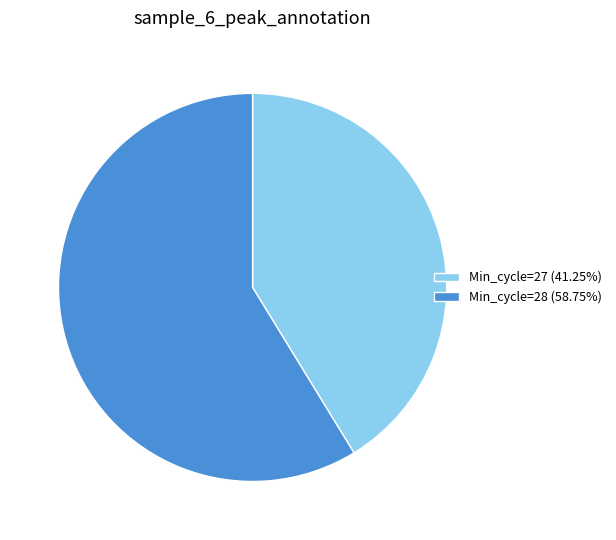

Is the sum of Min_cycle=28 (58.75%) and Min_cycle=27 (41.25%) greater than half?

Yes